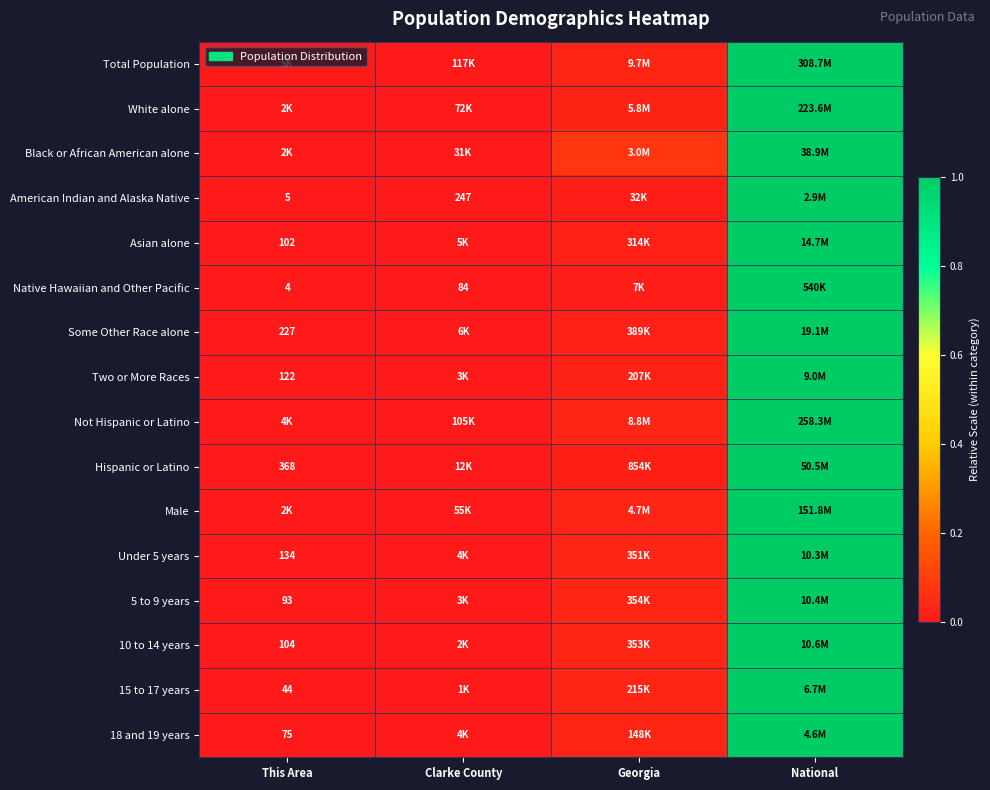

Is the value of 15 to 17 years at National greater than the value of Asian alone at National?

No